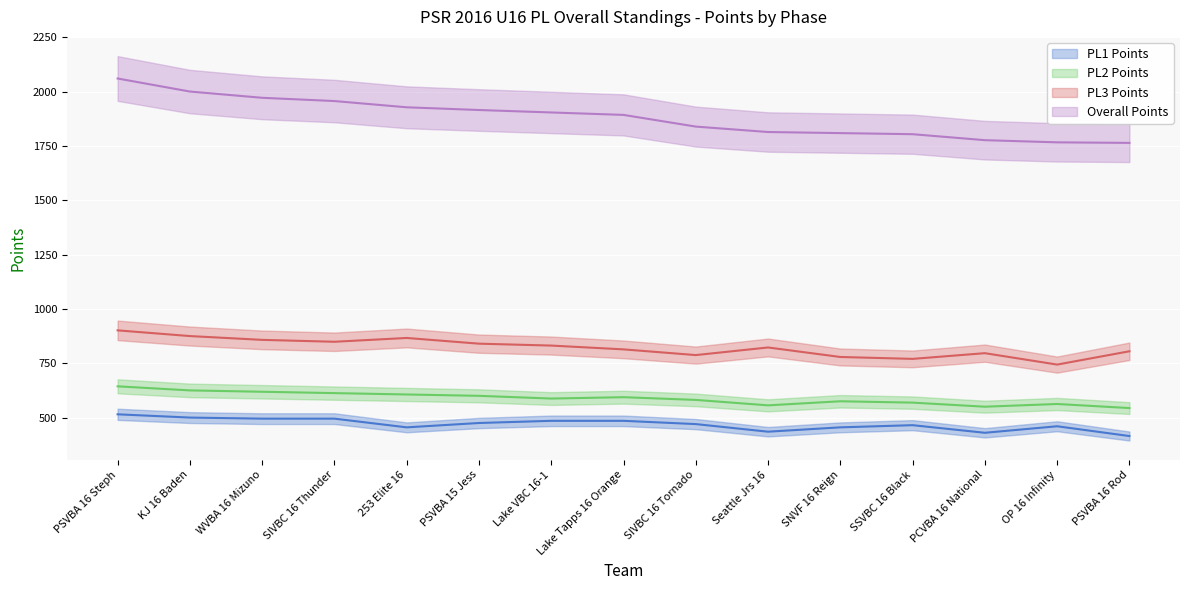

At which category is the sum across all series the highest?

PSVBA 16 Steph